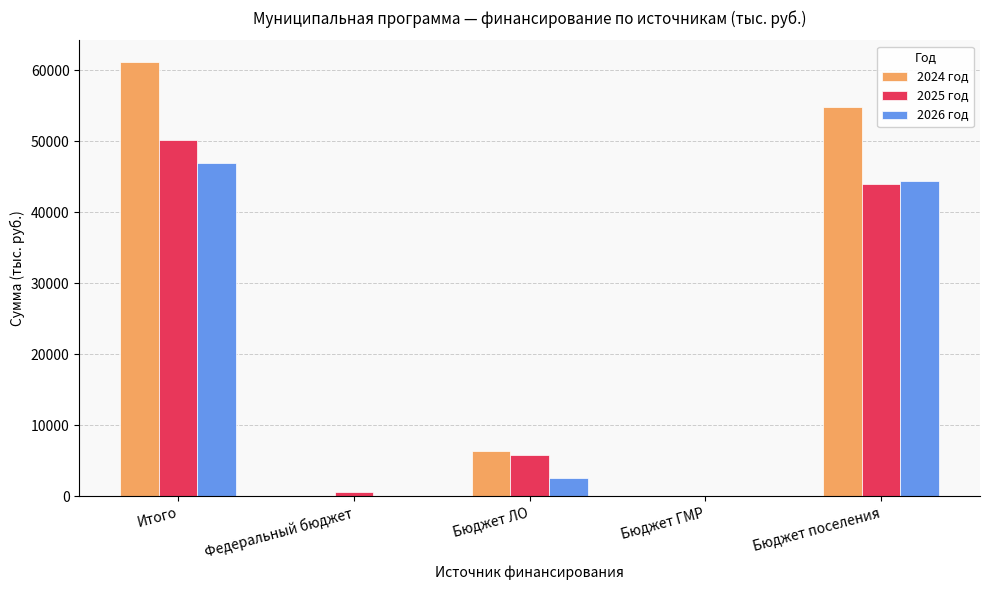

What is the maximum value for 2025 год?

50244.9